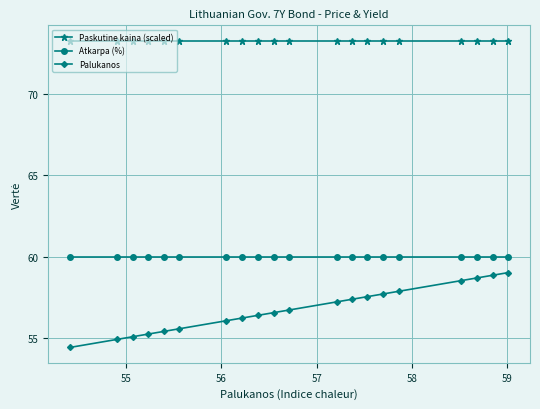

How many lines are shown in the chart?

3